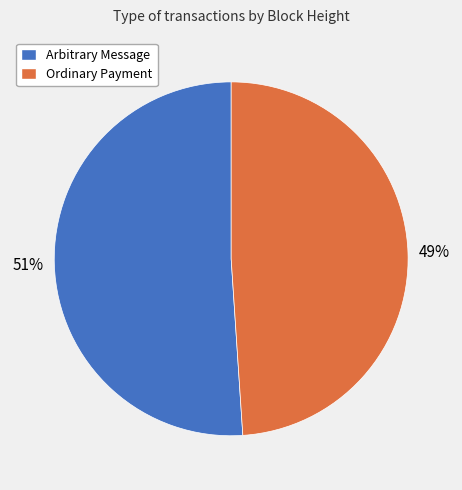

Which category accounts for the majority?

Arbitrary Message